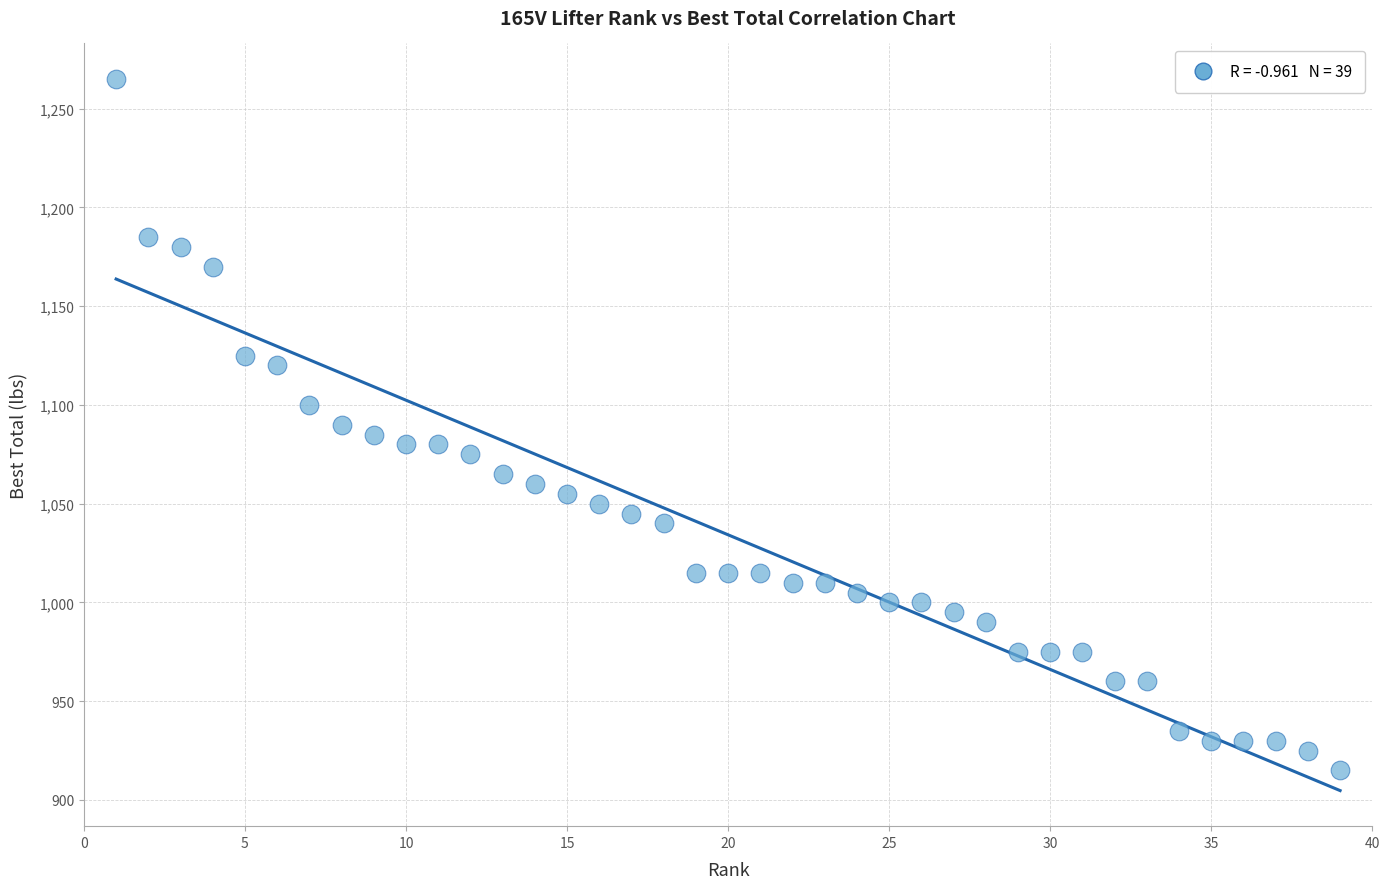

What is the range of Y values (max minus min)?

350